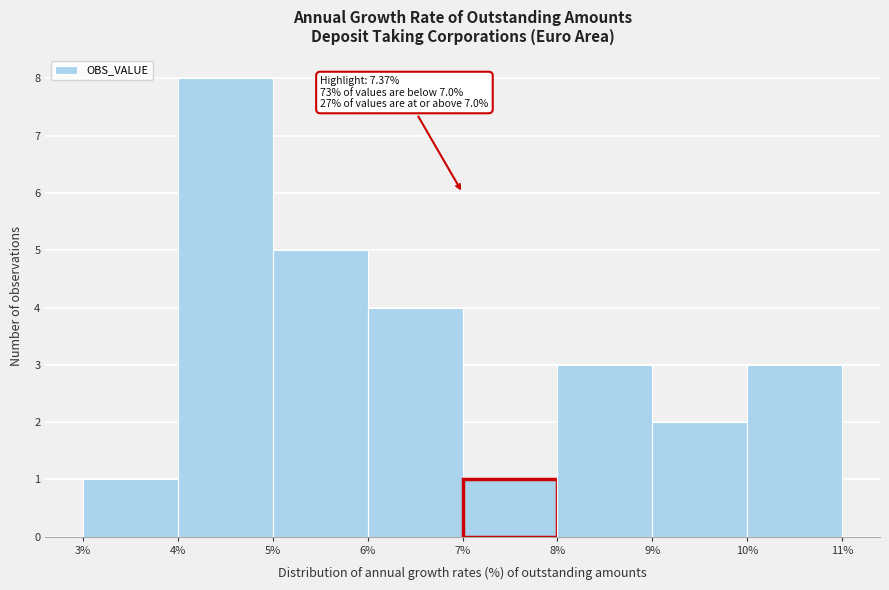

Over which range of the x-axis is the bar tallest?

4% to 5%